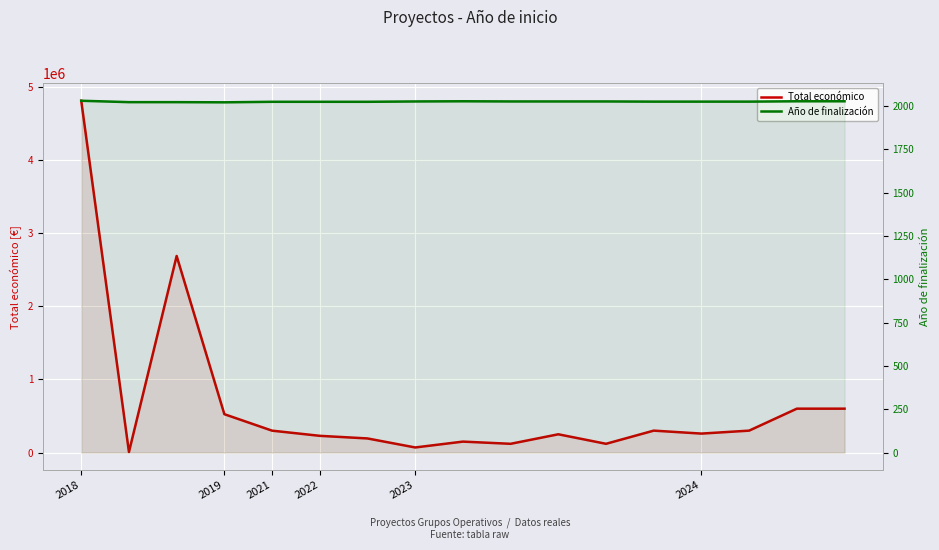

What position from the left is 14?

15